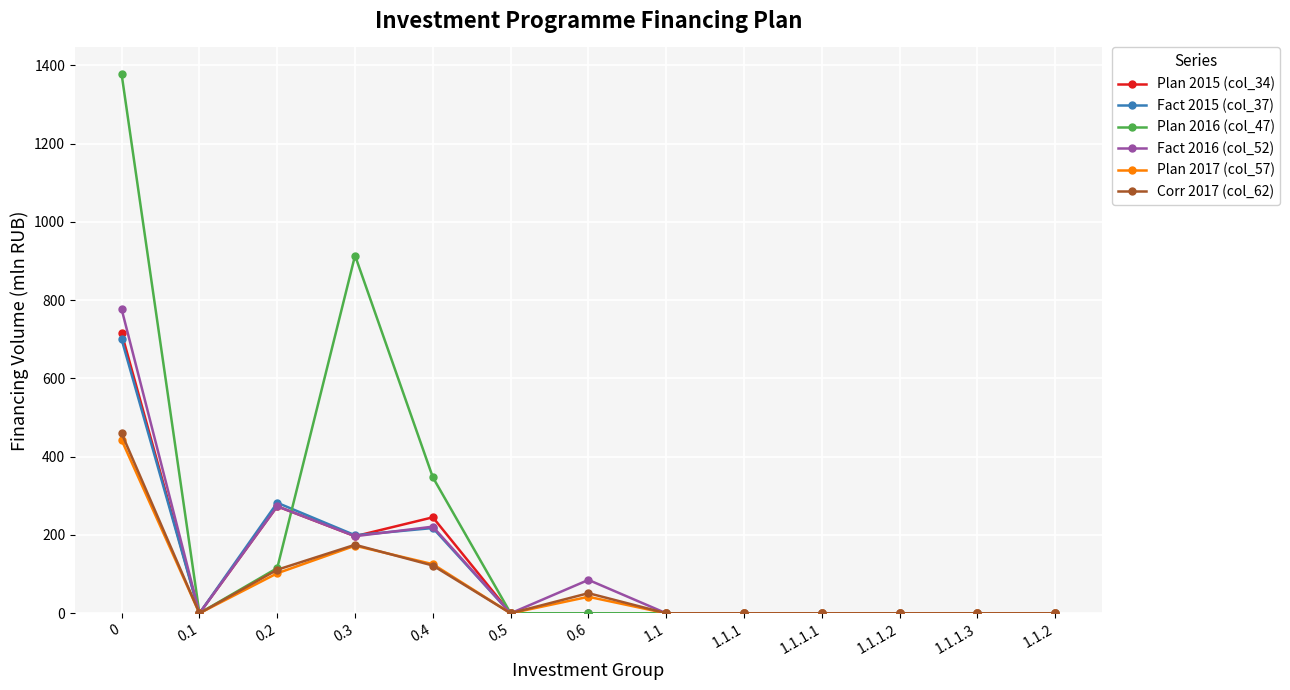

At which category does Plan 2017 (col_57) reach its first local valley?

0.1